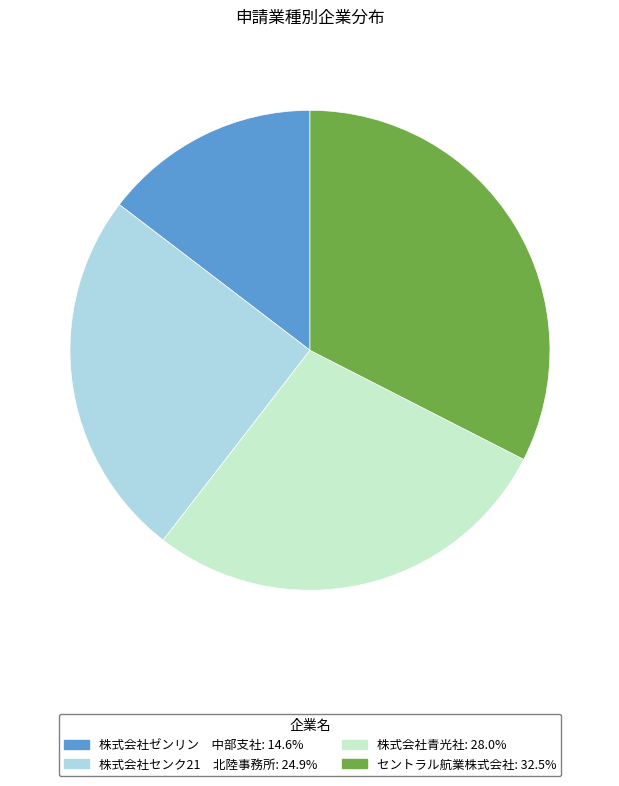

Approximately how many times larger is the value at 株式会社センク21 北陸事務所 compared to 株式会社青光社?

0.9